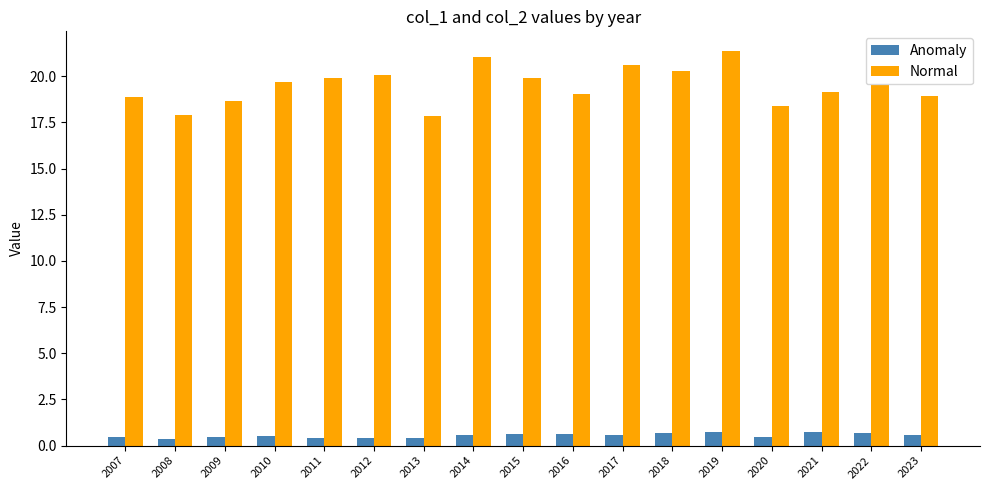

What is the sum of all Anomaly values?

9.4